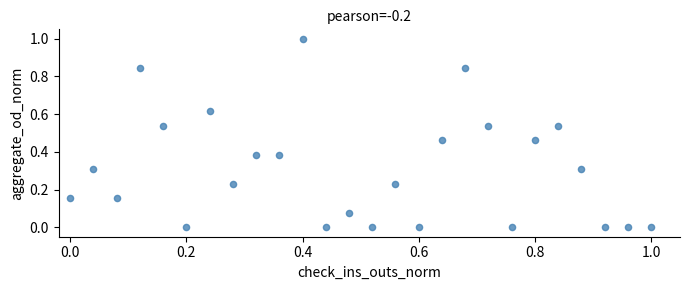

What is the range of X values (max minus min)?

1.0